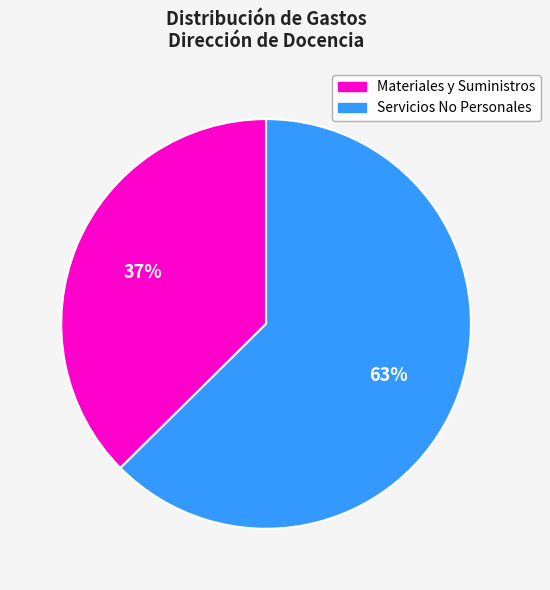

Which category has the biggest portion of the pie?

Servicios No Personales